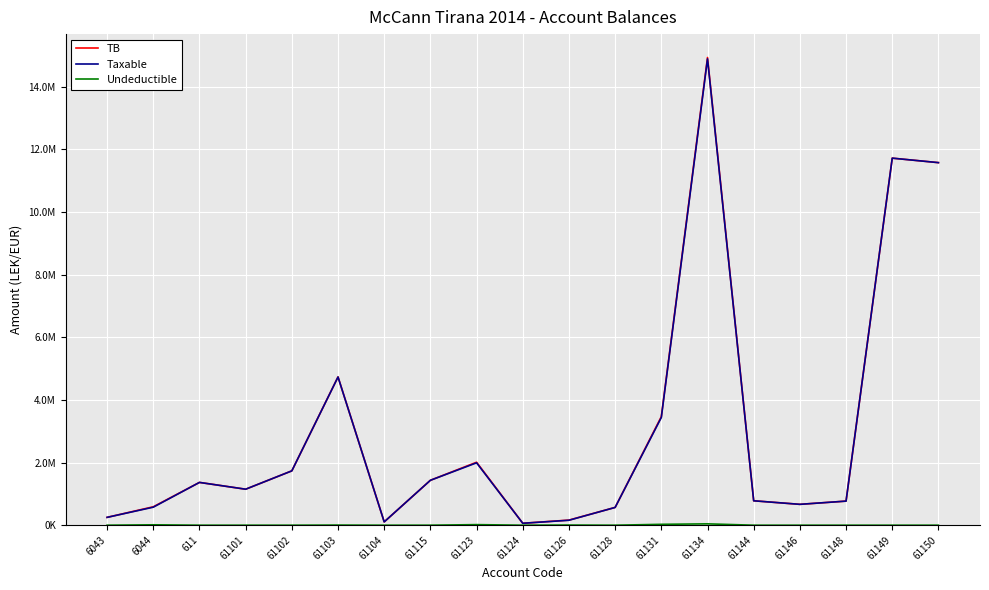

Is this an area chart (filled region under the line)?

No